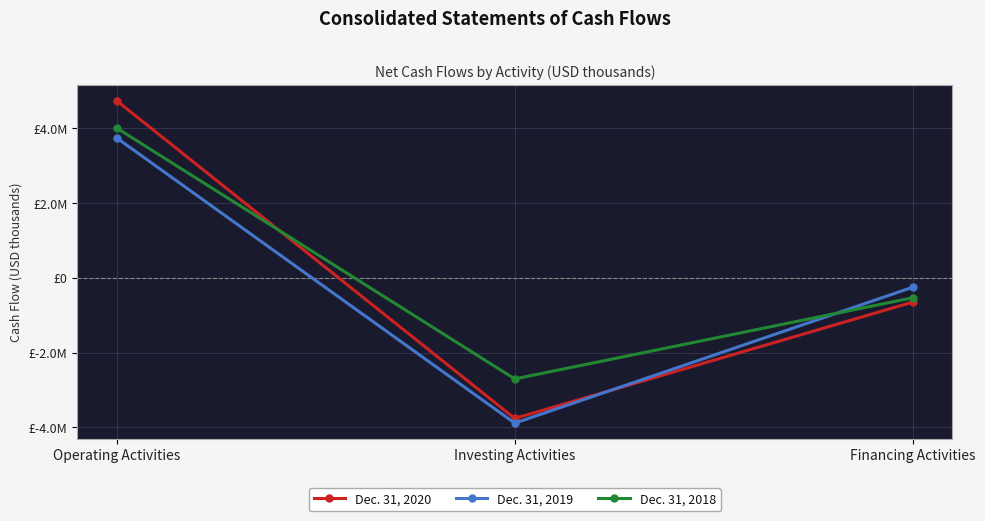

Between Investing Activities and Financing Activities, which series saw the biggest shift?

Dec. 31, 2019